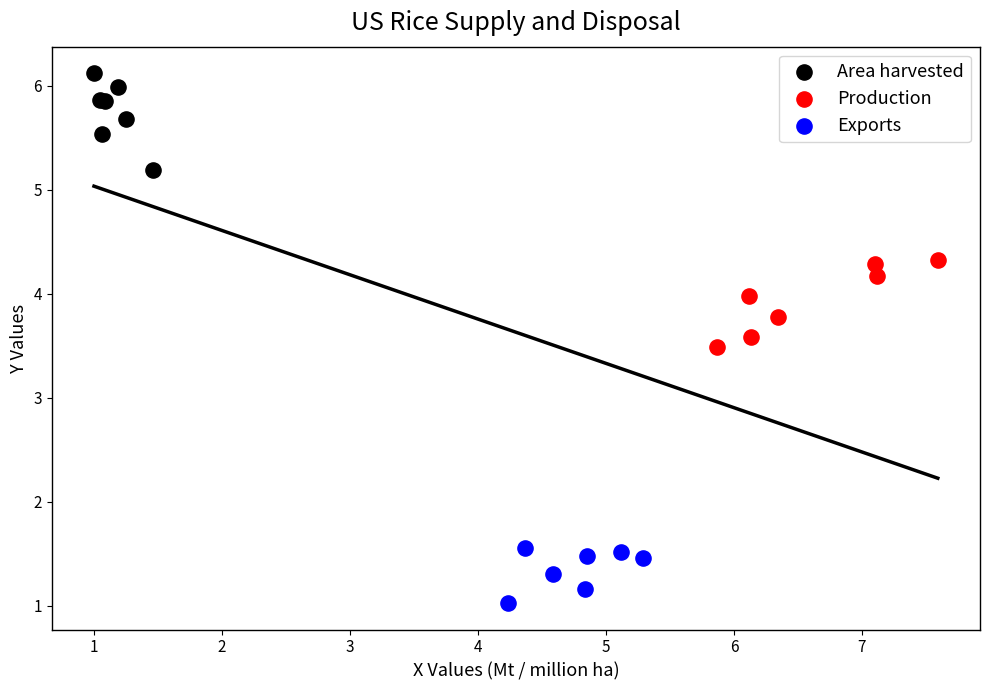

Which series has the largest Y range (max minus min)?

Area harvested